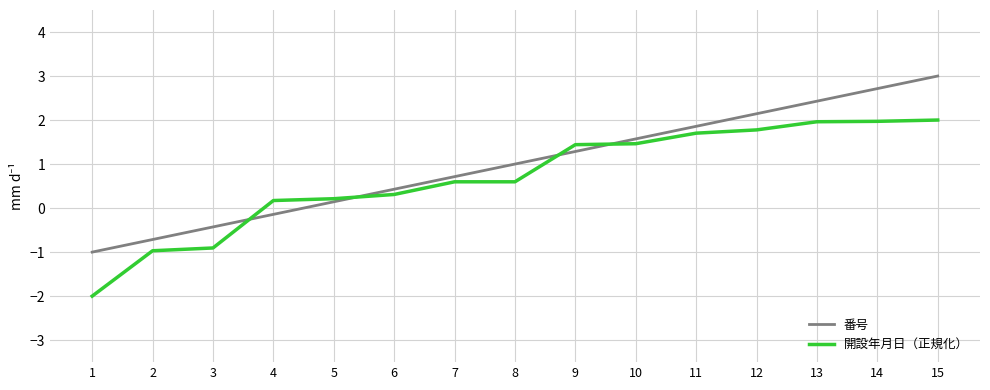

At 12, list the series in order from largest to smallest.

番号, 開設年月日（正規化）